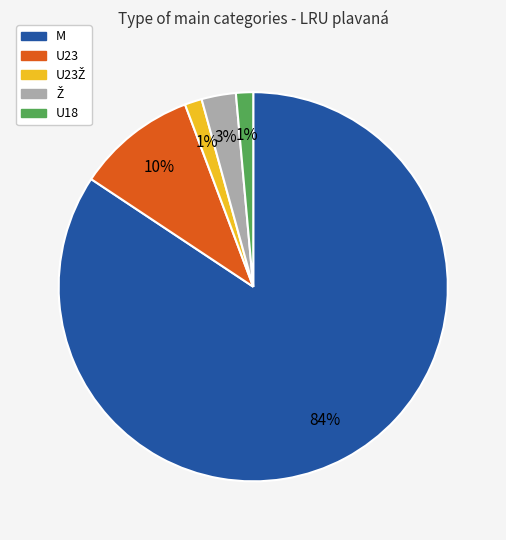

Is there a majority slice in this chart?

Yes